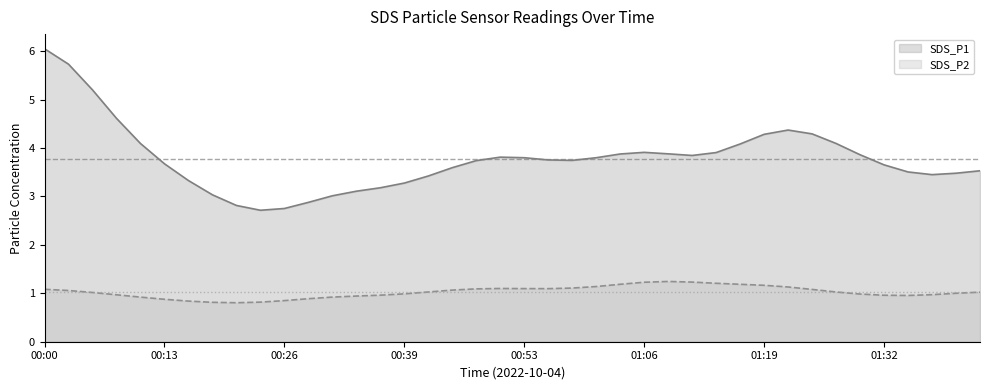

List the series in order of their peak value, highest first.

SDS_P1, SDS_P2